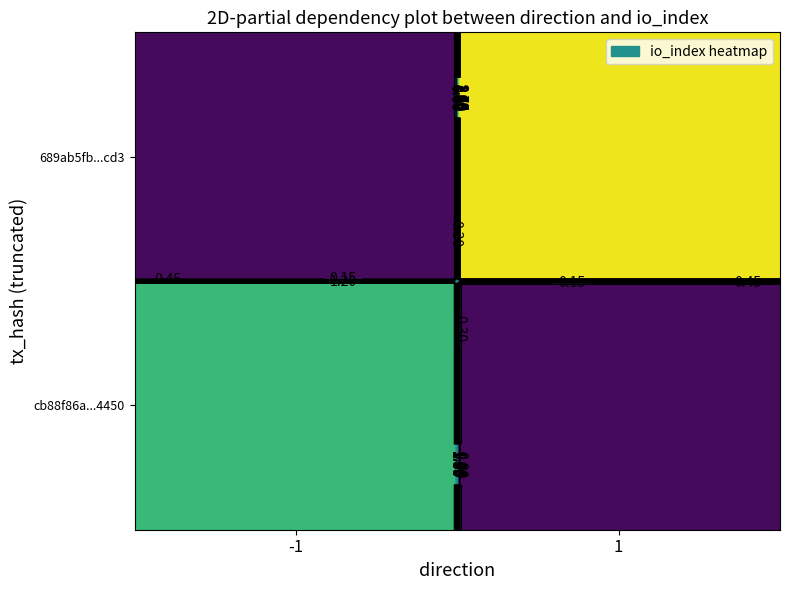

Is it true that cb88f86a3fe5c4ea641e2cdc1465ed338814450 equals -1 at direction?

True